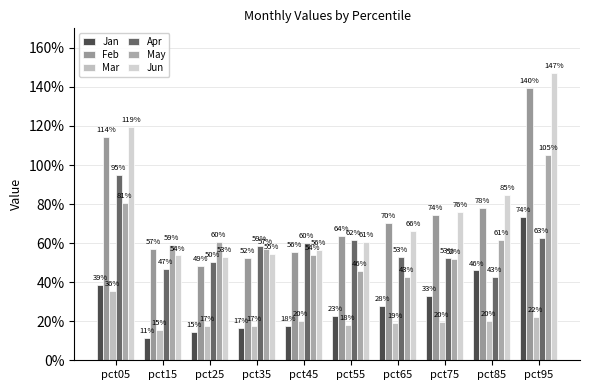

Which category has the lowest value in the Jun series?

pct25